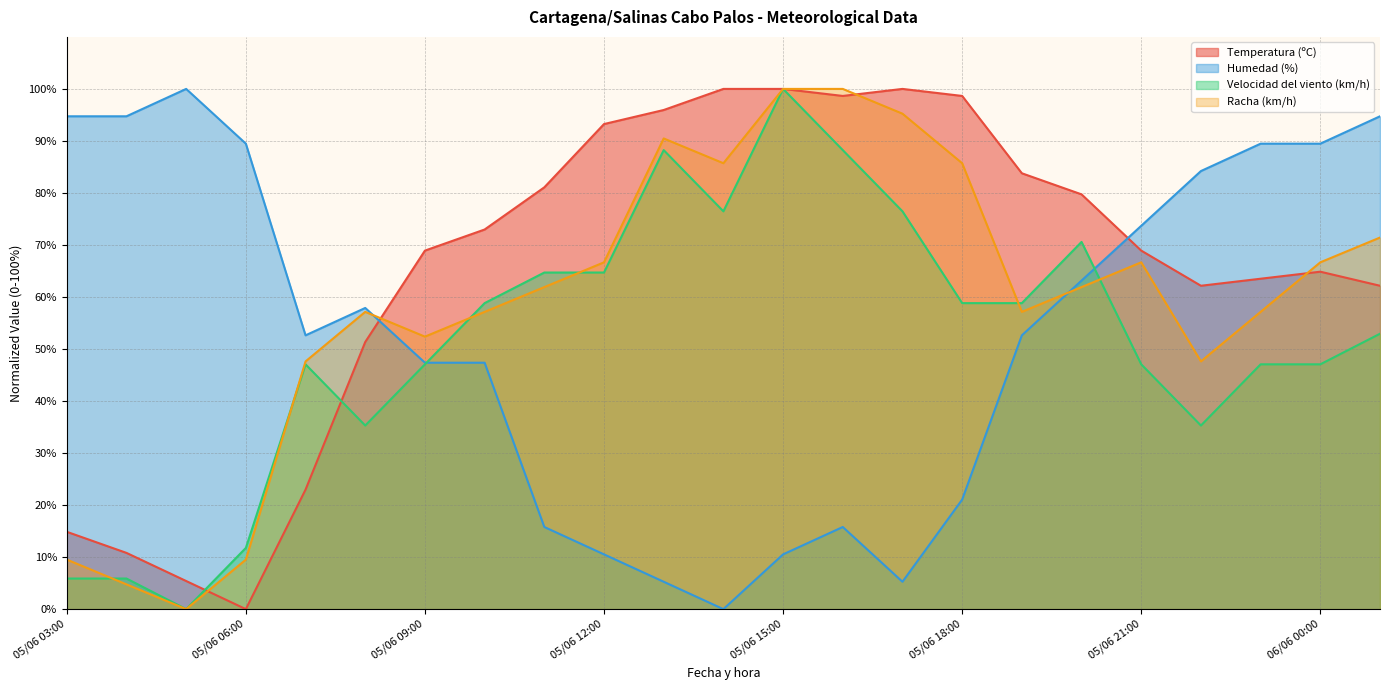

What is the highest value of the Temperatura (ºC) series?

100.0